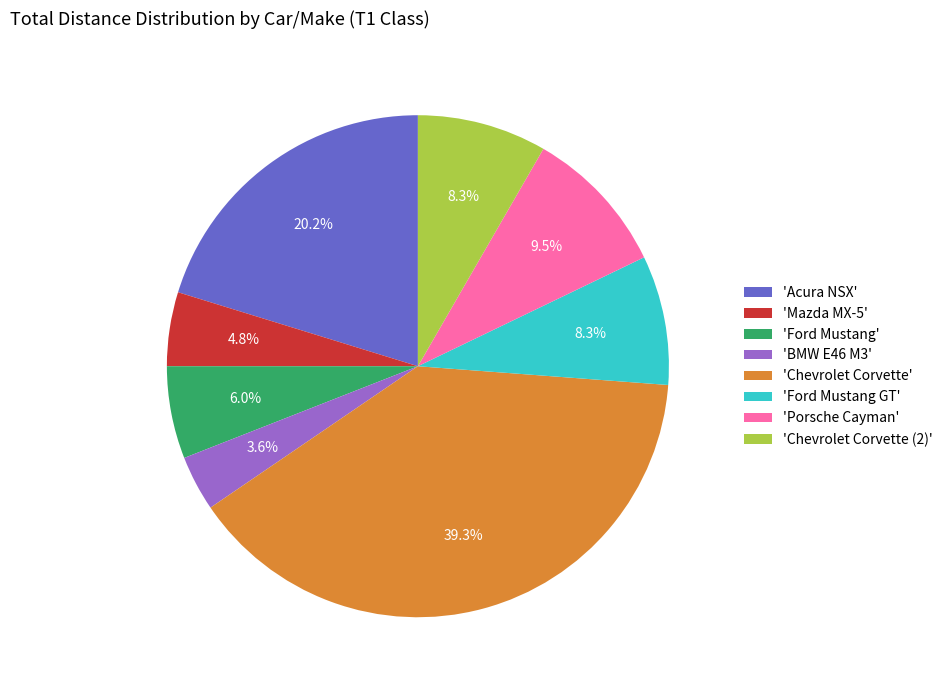

Which has a higher value, 'Ford Mustang' or 'Acura NSX'?

'Acura NSX'